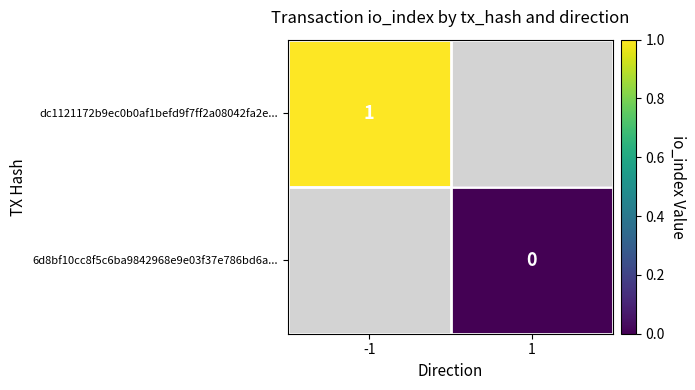

The value of dc1121172b9ec0b0af1befd9f7ff2a08042fa2e... at -1 is 1. True or false?

True